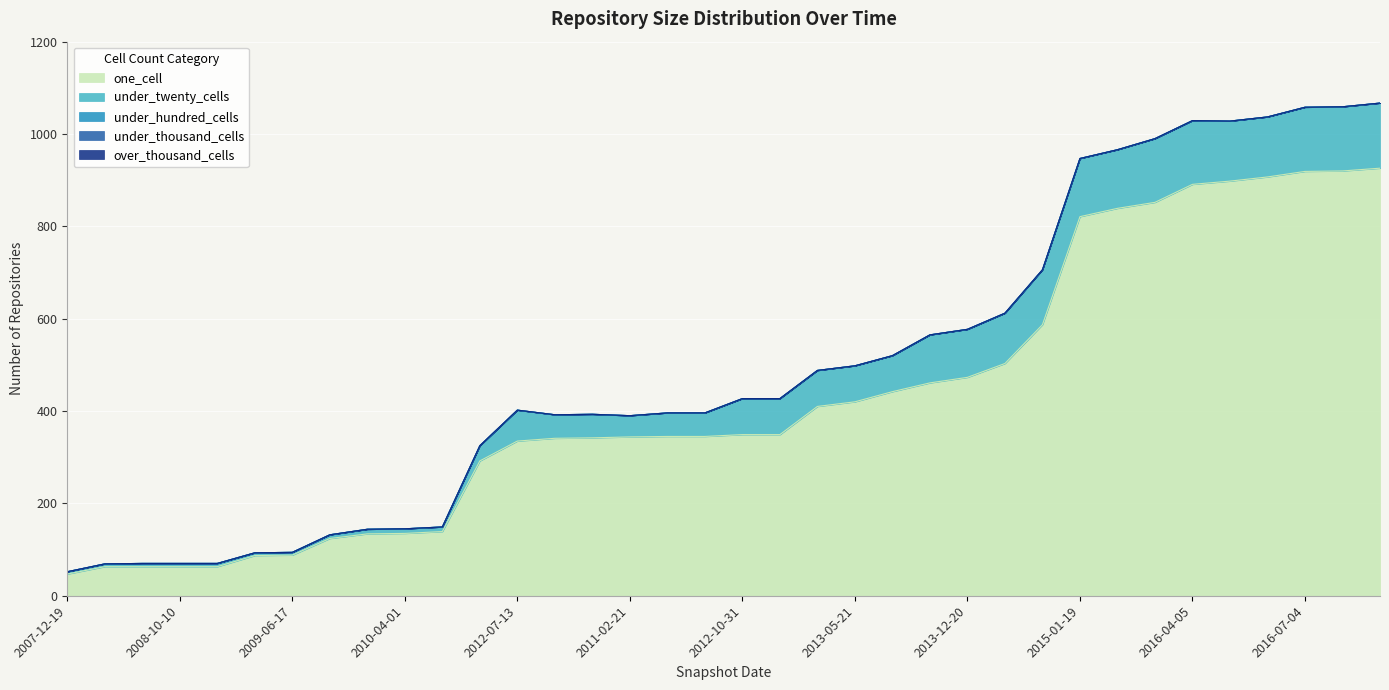

Which series has the widest spread of values?

one_cell